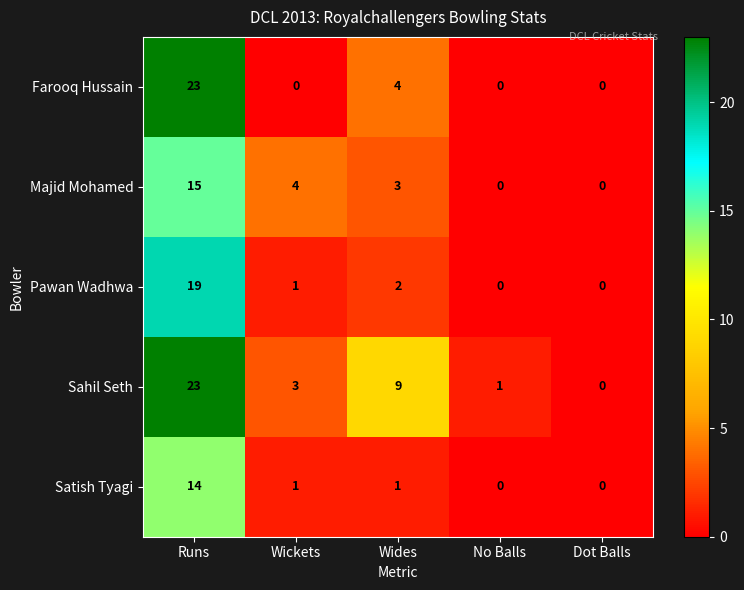

Reading left to right, list all the values displayed in this chart.

Farooq Hussain: Runs=23	Wickets=0	Wides=4	No Balls=0	Dot Balls=0
Majid Mohamed: Runs=15	Wickets=4	Wides=3	No Balls=0	Dot Balls=0
Pawan Wadhwa: Runs=19	Wickets=1	Wides=2	No Balls=0	Dot Balls=0
Sahil Seth: Runs=23	Wickets=3	Wides=9	No Balls=1	Dot Balls=0
Satish Tyagi: Runs=14	Wickets=1	Wides=1	No Balls=0	Dot Balls=0